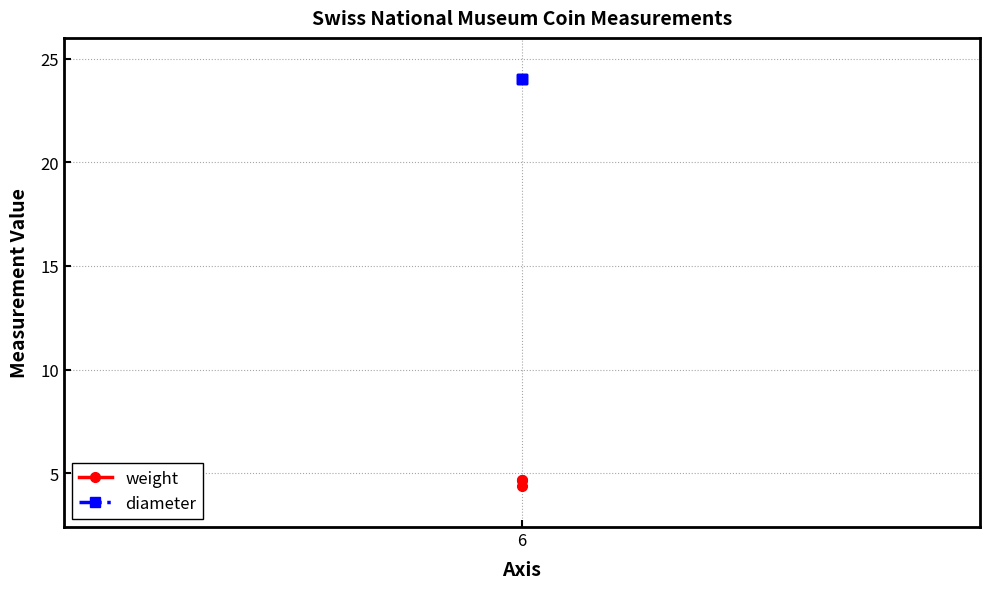

Where is weight nearest to the value 4?

6